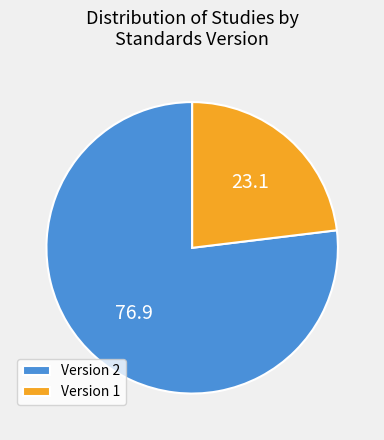

Between Version 2 and Version 1, which is larger?

Version 2